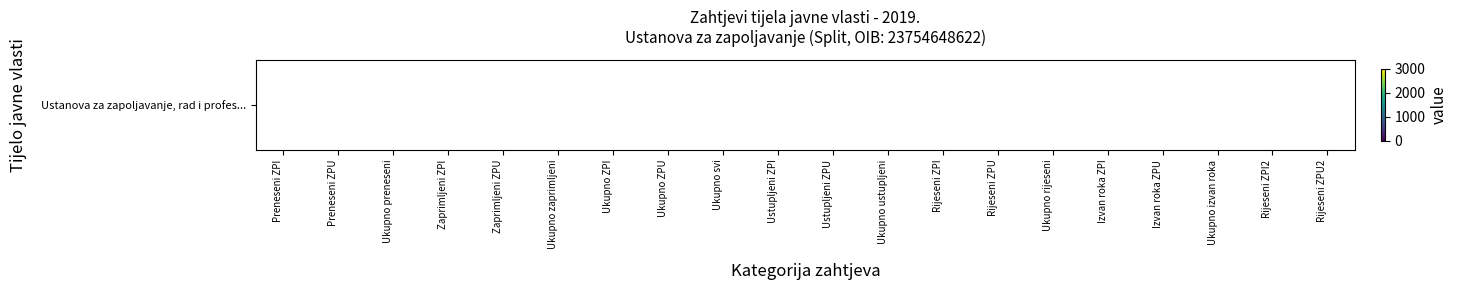

Rank the categories by value from highest to lowest.

Preneseni ZPI, Preneseni ZPU, Ukupno preneseni, Zaprimljeni ZPI, Zaprimljeni ZPU, Ukupno zaprimljeni, Ukupno ZPI, Ukupno ZPU, Ukupno svi, Ustupljeni ZPI, Ustupljeni ZPU, Ukupno ustupljeni, Rijeseni ZPI, Rijeseni ZPU, Ukupno rijeseni, Izvan roka ZPI, Izvan roka ZPU, Ukupno izvan roka, Rijeseni ZPI2, Rijeseni ZPU2